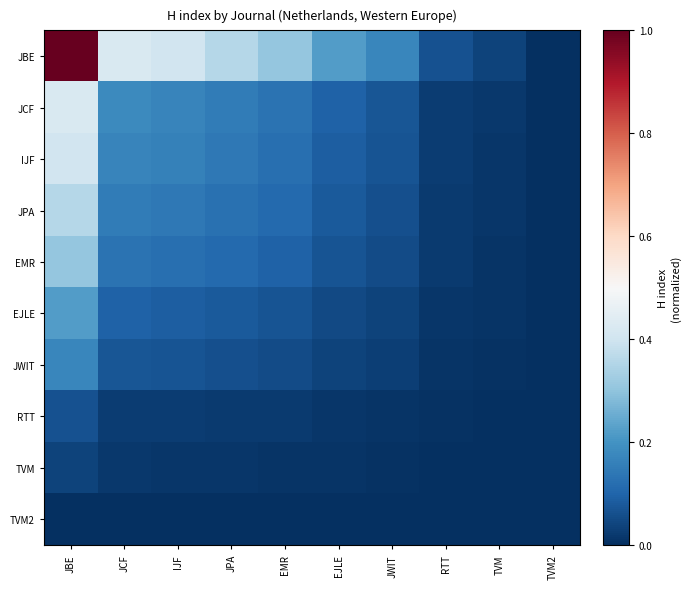

Which series has the widest spread of values?

JBE